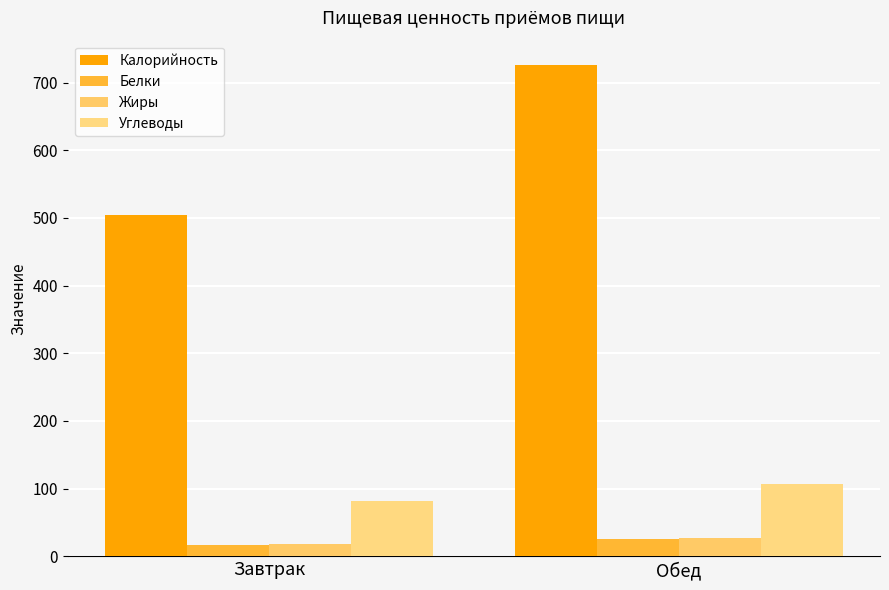

What is the difference between the Углеводы values at Обед and Завтрак?

24.7